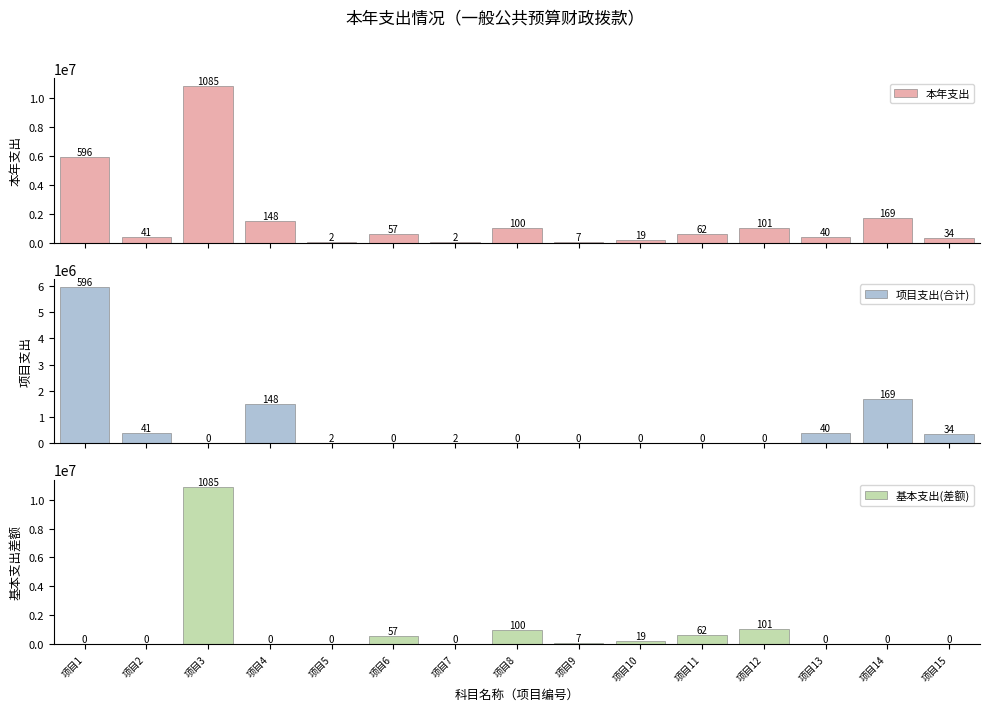

True or false: 本年支出 has a value of 8193538.7 at 项目1.

False